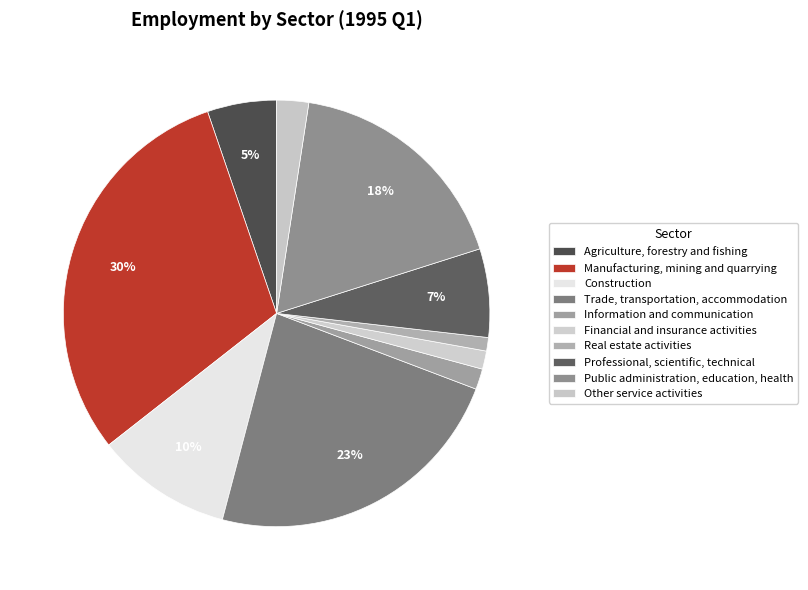

To the nearest percent, what is the average slice percentage?

10%